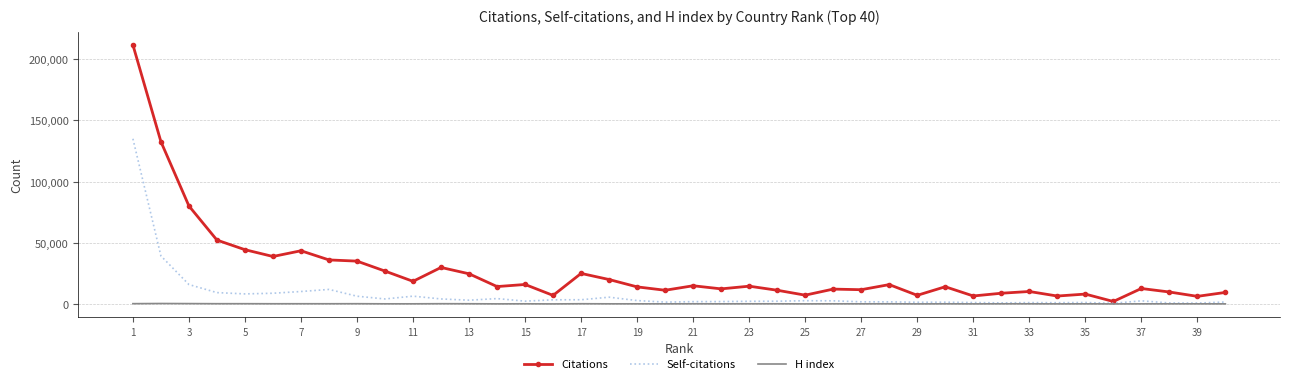

List the series in order of their overall mean, highest first.

Citations, Self-citations, H index